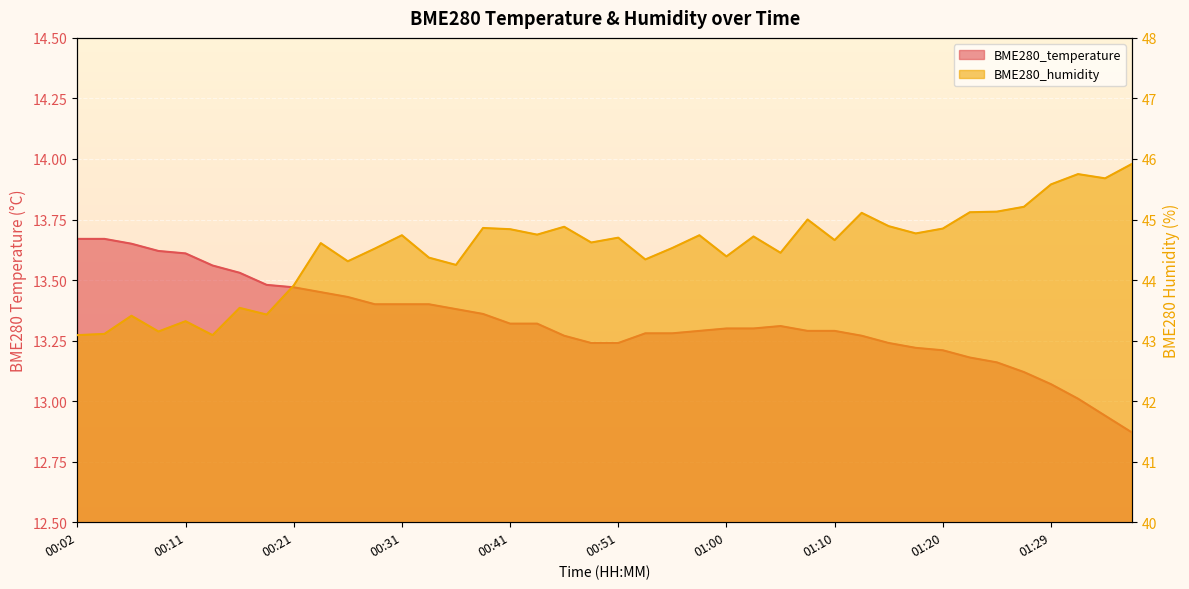

Reading left to right, what are all the values shown in this chart?

BME280_temperature: 00:02=13.7	00:04=13.7	00:07=13.7	00:09=13.6	00:11=13.6	00:14=13.6	00:16=13.5	00:19=13.5	00:21=13.5	00:24=13.4	00:26=13.4	00:28=13.4	00:31=13.4	00:33=13.4	00:36=13.4	00:38=13.4	00:41=13.3	00:43=13.3	00:46=13.3	00:48=13.2	00:51=13.2	00:53=13.3	00:55=13.3	00:58=13.3	01:00=13.3	01:03=13.3	01:05=13.3	01:08=13.3	01:10=13.3	01:12=13.3	01:15=13.2	01:17=13.2	01:20=13.2	01:22=13.2	01:25=13.2	01:27=13.1	01:29=13.1	01:32=13.0	01:34=12.9	01:37=12.9
BME280_humidity: 00:02=43.1	00:04=43.1	00:07=43.4	00:09=43.1	00:11=43.3	00:14=43.1	00:16=43.5	00:19=43.4	00:21=43.9	00:24=44.6	00:26=44.3	00:28=44.5	00:31=44.7	00:33=44.4	00:36=44.2	00:38=44.9	00:41=44.8	00:43=44.8	00:46=44.9	00:48=44.6	00:51=44.7	00:53=44.3	00:55=44.5	00:58=44.7	01:00=44.4	01:03=44.7	01:05=44.5	01:08=45.0	01:10=44.7	01:12=45.1	01:15=44.9	01:17=44.8	01:20=44.9	01:22=45.1	01:25=45.1	01:27=45.2	01:29=45.6	01:32=45.8	01:34=45.7	01:37=45.9